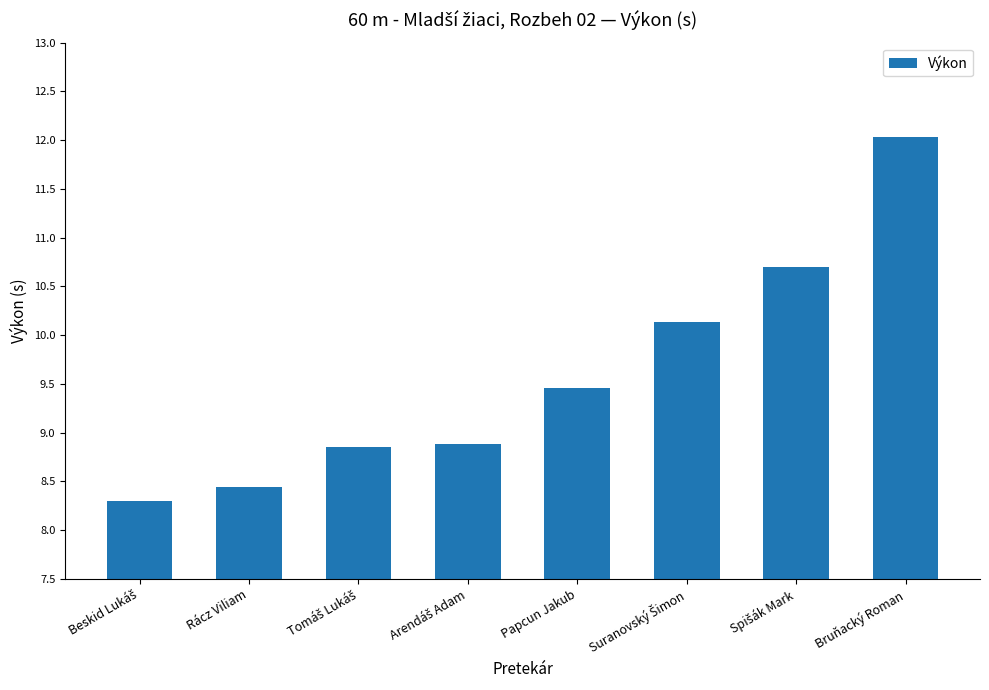

What is the greatest value displayed?

12.0